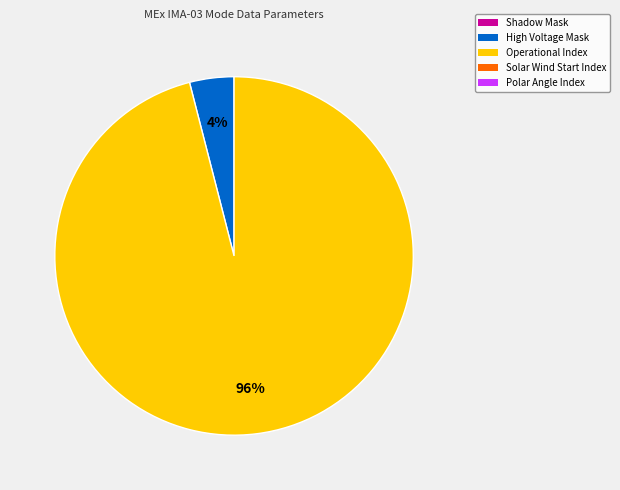

Does any single category account for the majority?

Yes